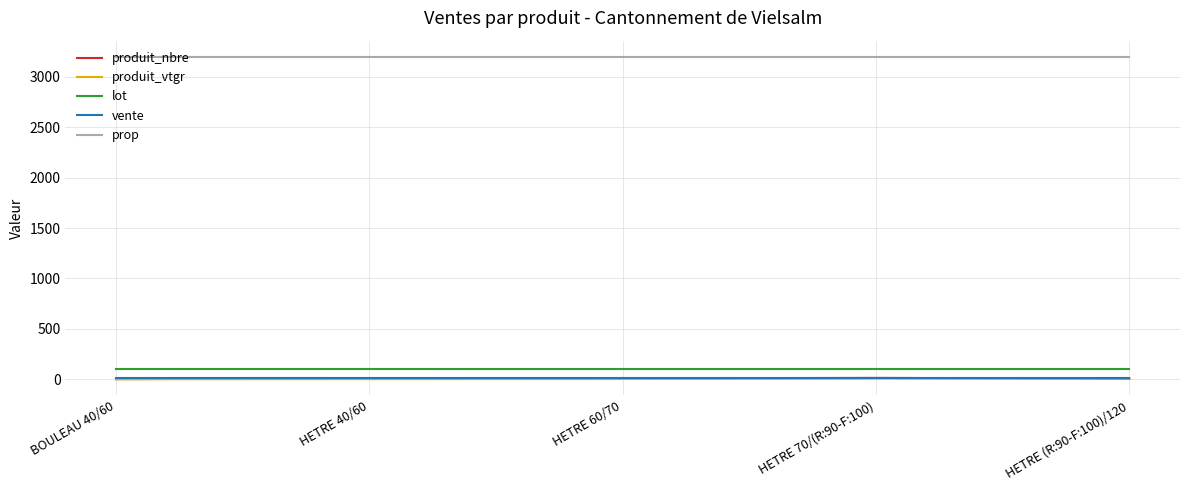

The value of prop at BOULEAU 40/60 is 726.3. True or false?

False